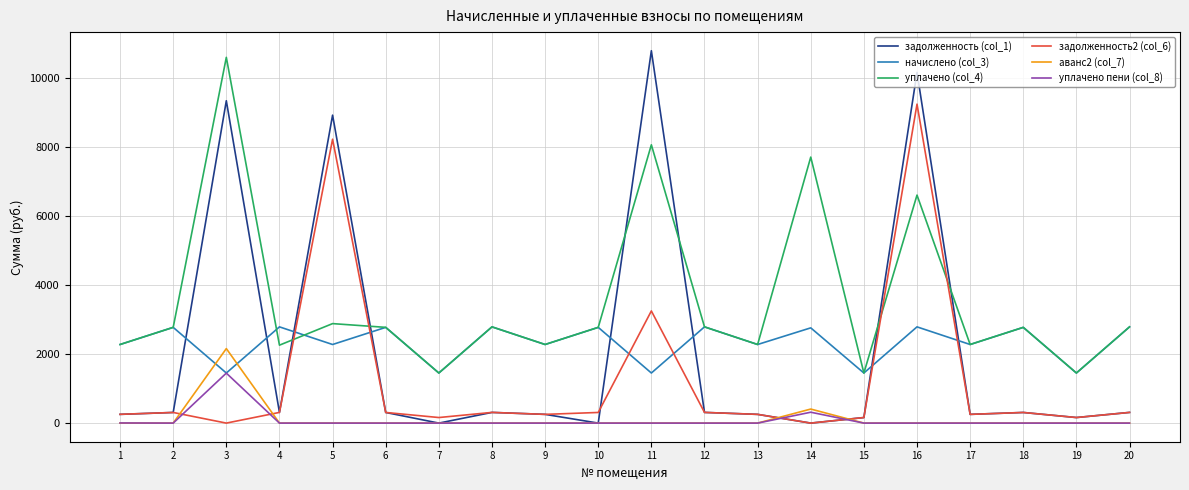

Where do уплачено (col_4) and задолженность (col_1) first cross each other?

4 and 5